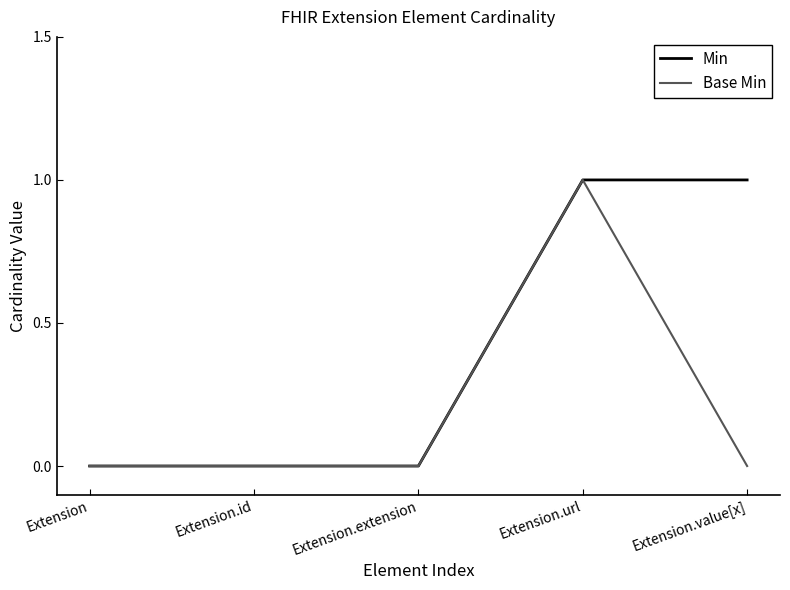

Which series changed the most between Extension.id and Extension.value[x]?

Min